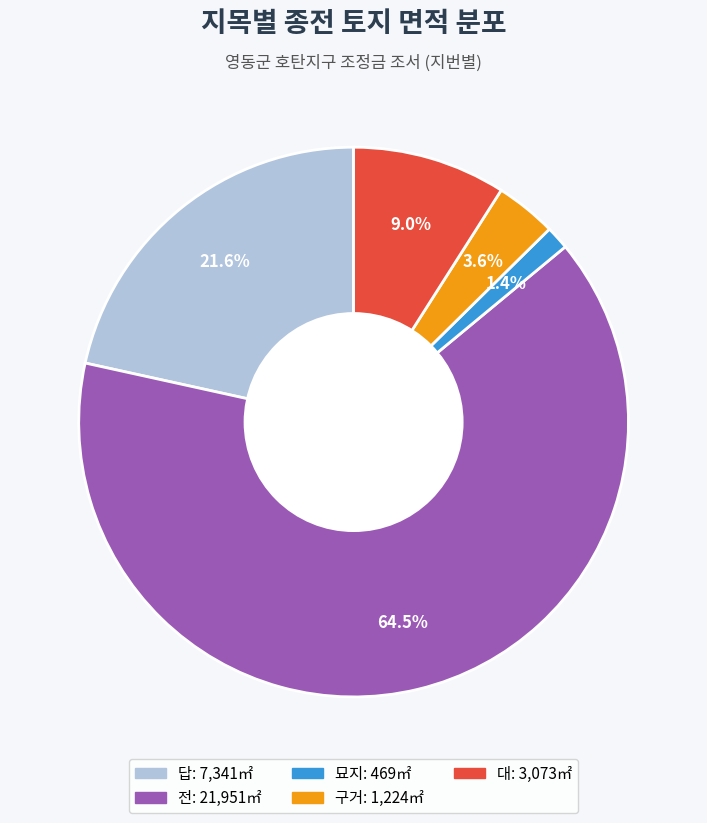

What percentage do 대 and 구거 together represent?

12.6%